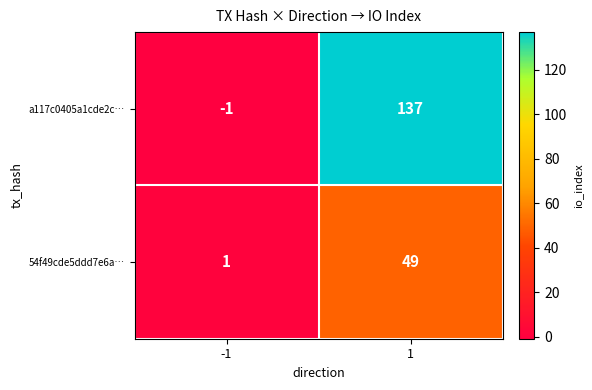

Which category has the lowest value across all series?

-1